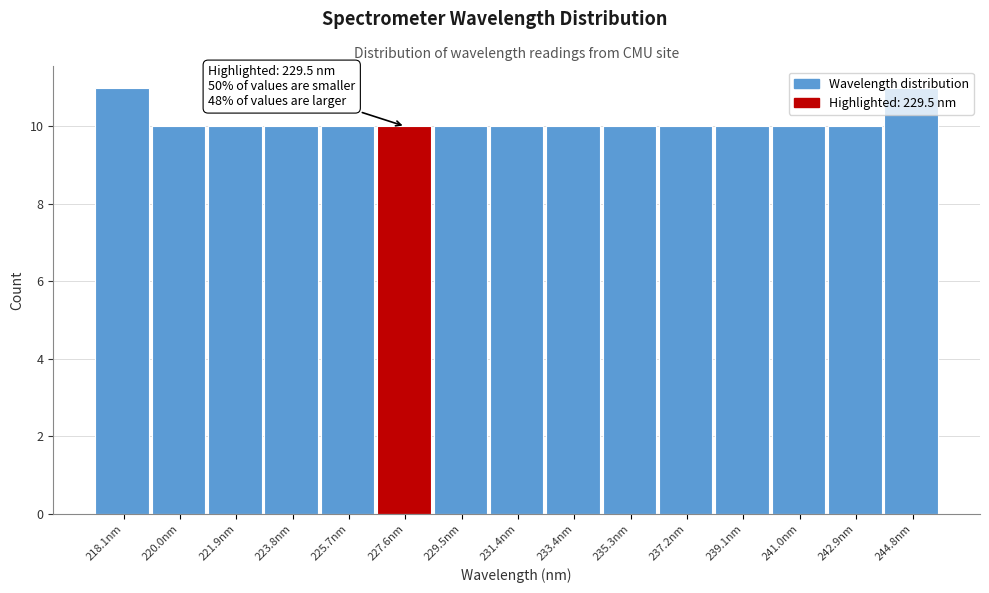

Approximately how many times larger is the value at 235.3nm compared to 229.5nm?

1.0